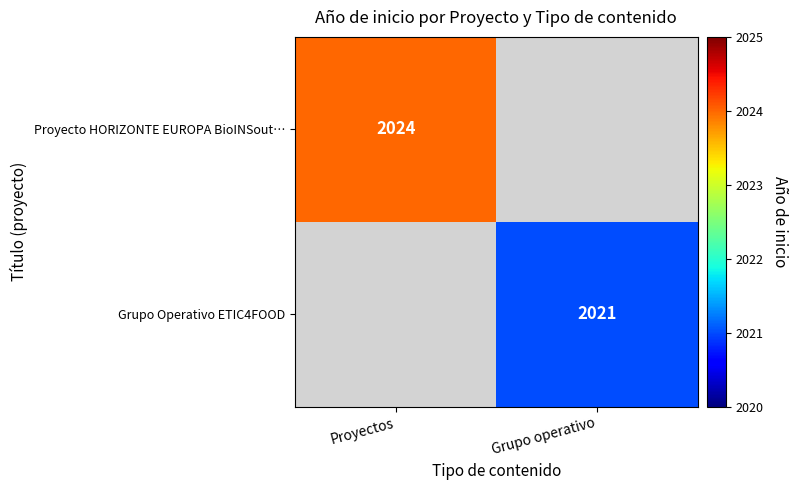

What is the smallest value displayed?

2021.0